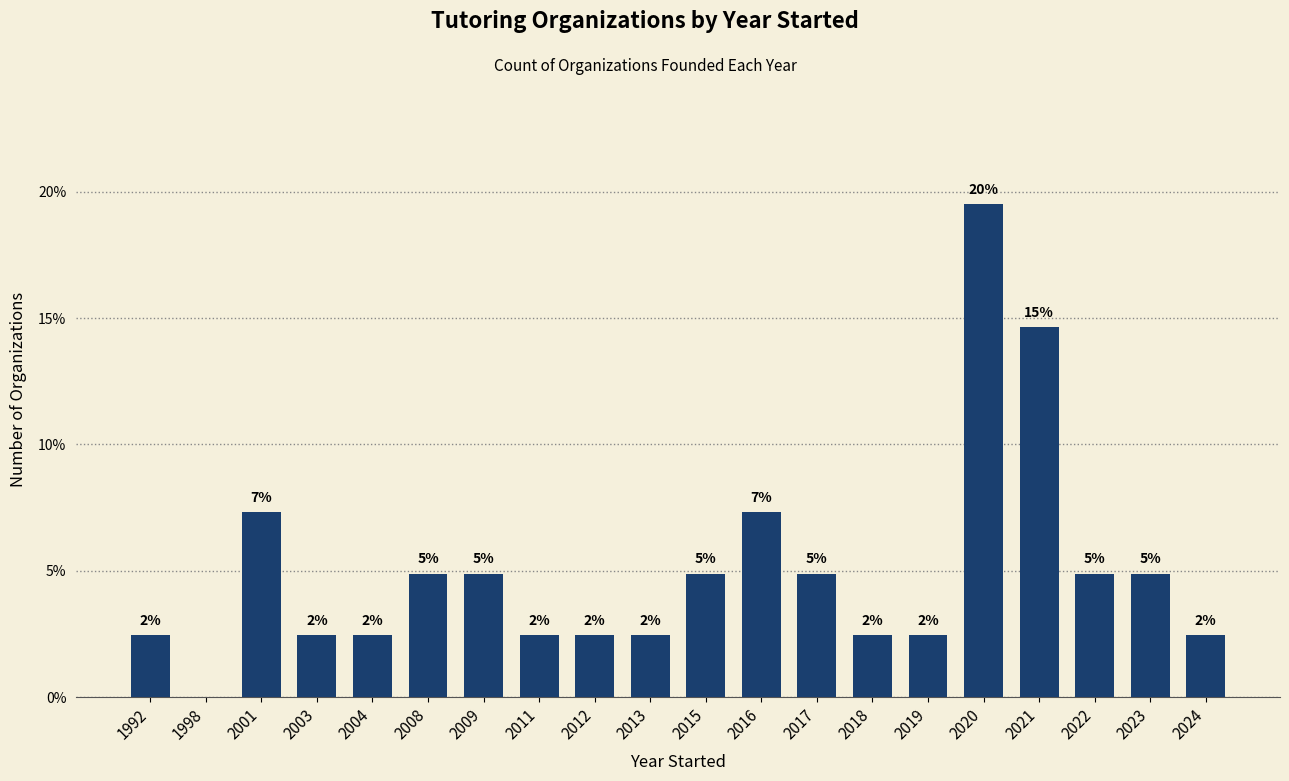

What is the sum of the values at 2012 and 2016?

9.8